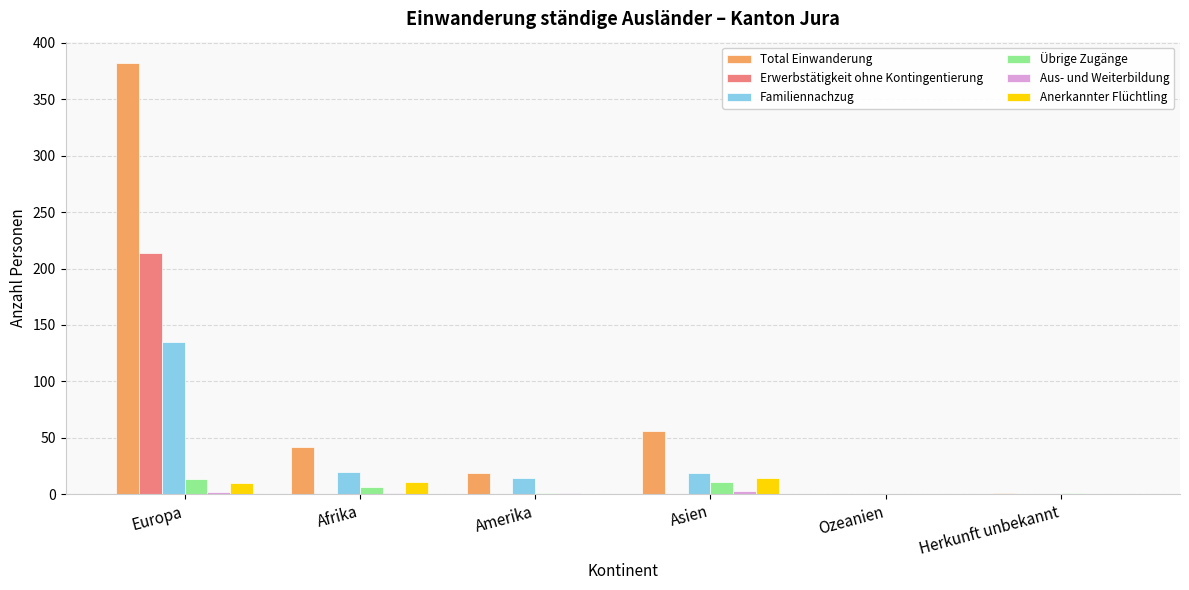

How many categories are shown in the chart?

6